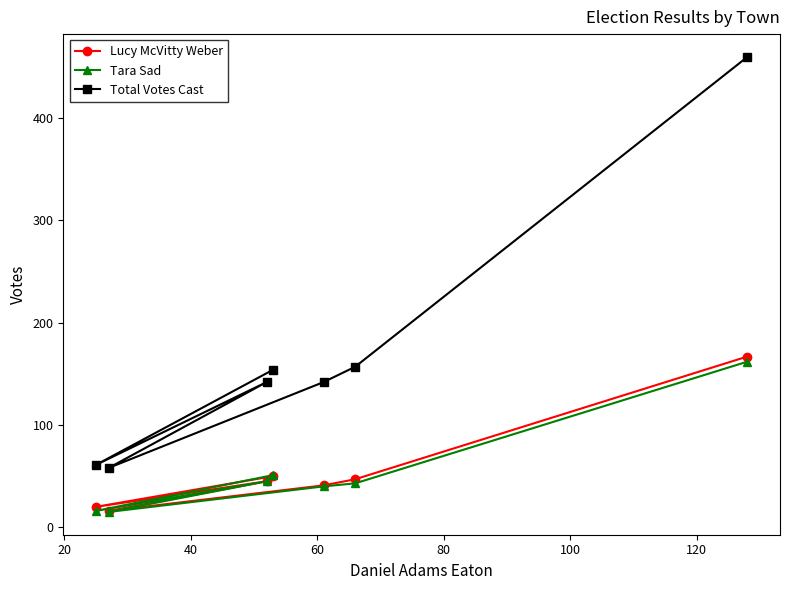

Which series has the largest range (max minus min)?

Total Votes Cast